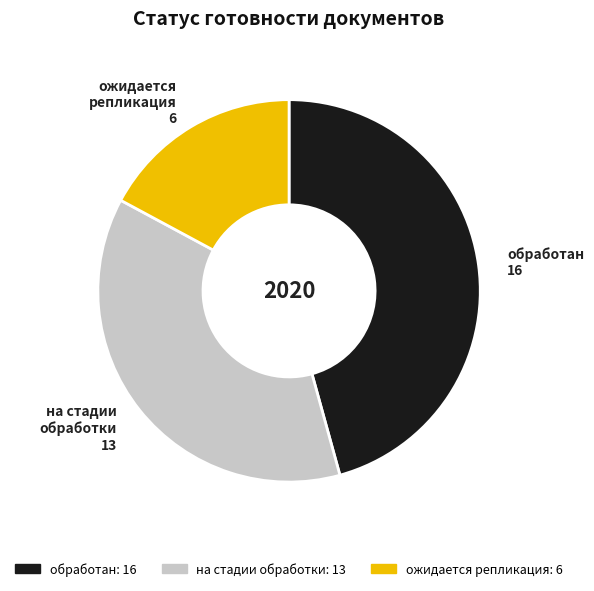

Is there any slice that represents more than half of the pie?

No